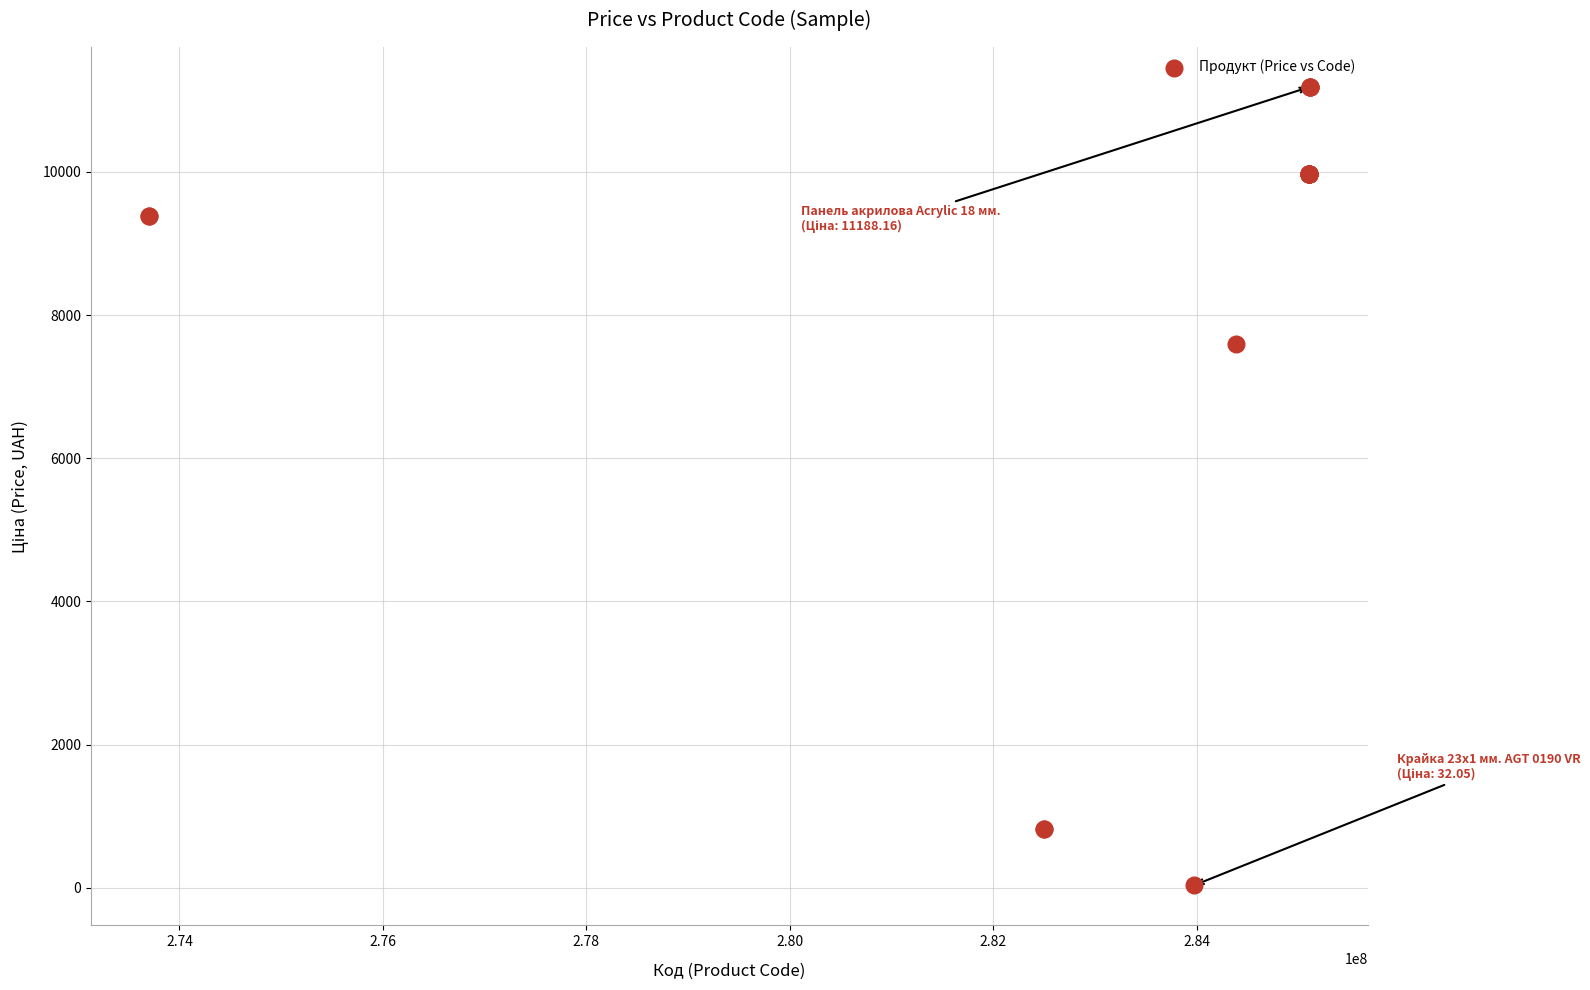

What Y value in the scatter plot is closest to 5610?

7596.5